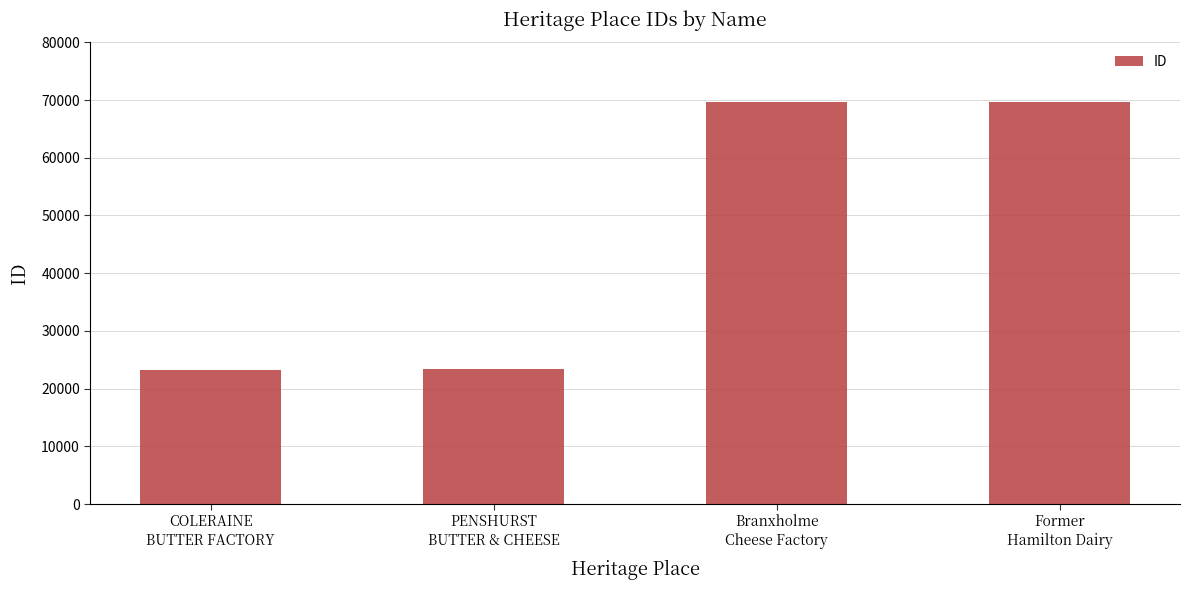

Which has a higher value, Branxholme
Cheese Factory or COLERAINE
BUTTER FACTORY?

Branxholme
Cheese Factory